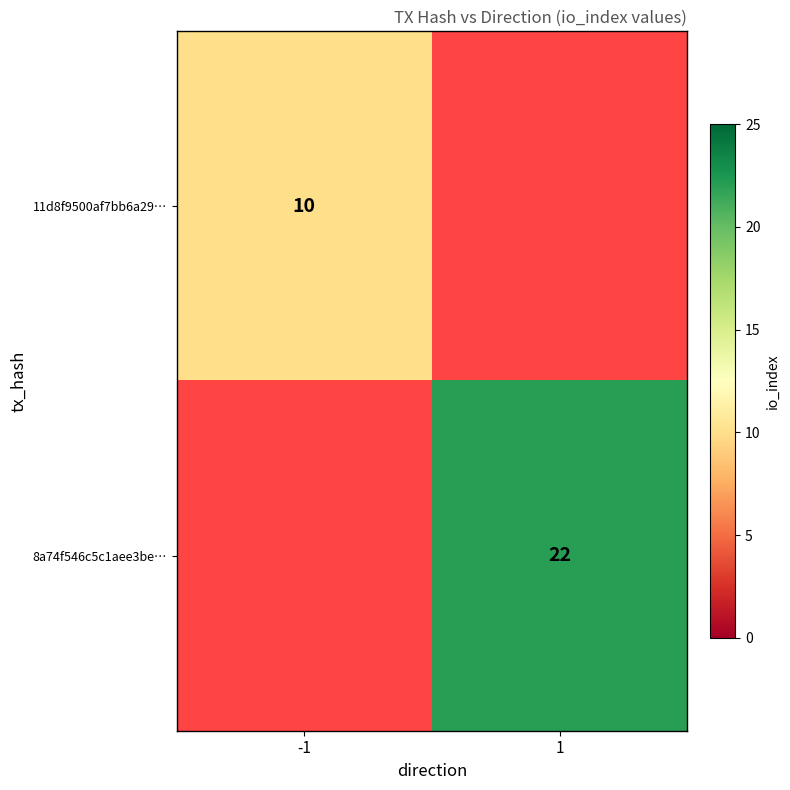

What is the minimum value shown in the chart?

10.0